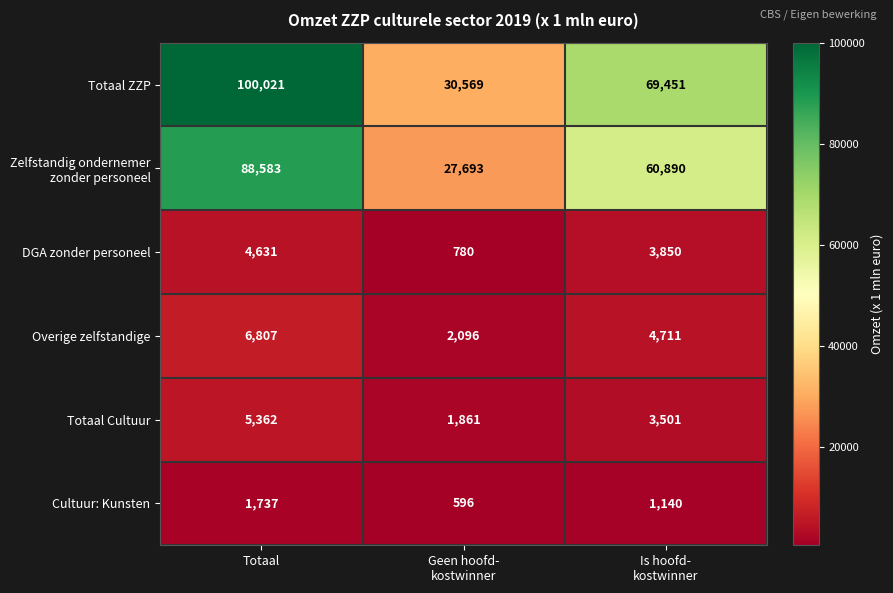

The value of Totaal ZZP at Totaal is 56331. True or false?

False